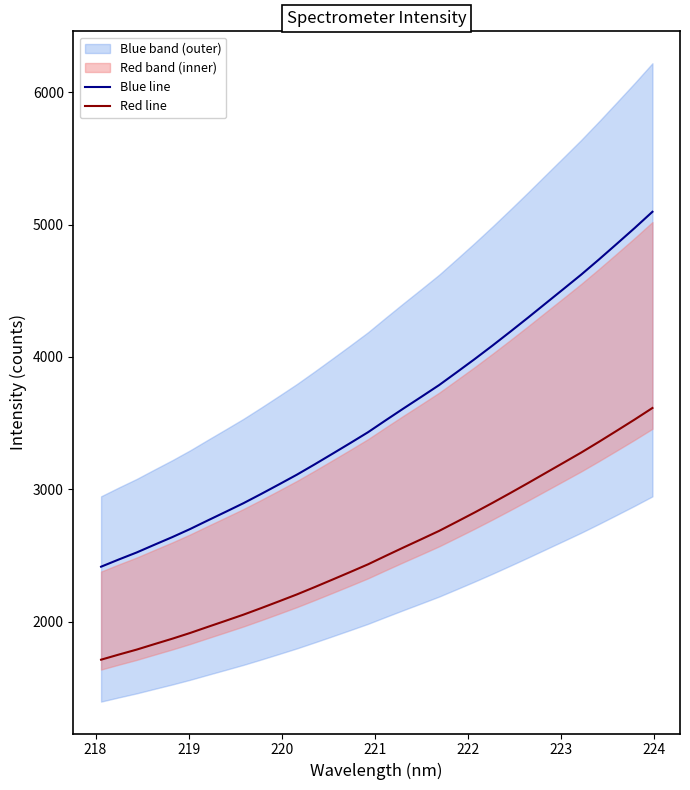

Is this an area chart (filled region under the line)?

No